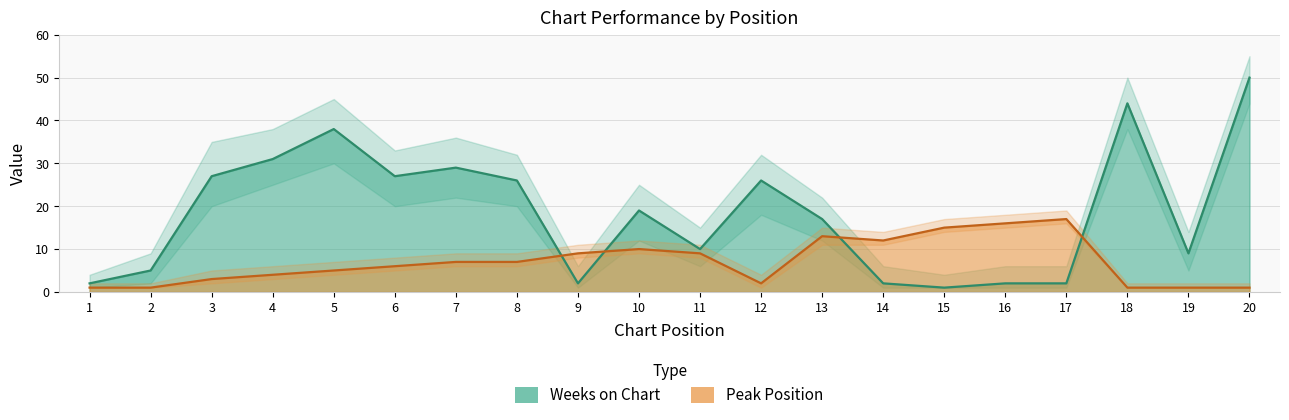

At which label does Peak Position reach its minimum?

1